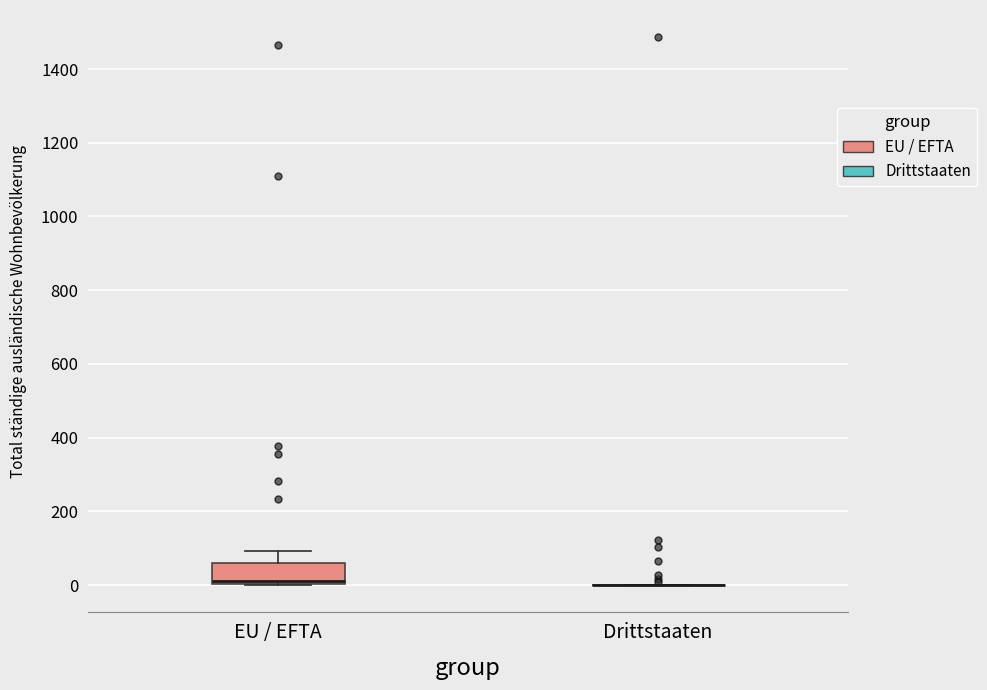

Where does the upper whisker of the box for EU / EFTA end on the y-axis? The values are not printed on the chart, so give them approximately, as read against the axis.

100